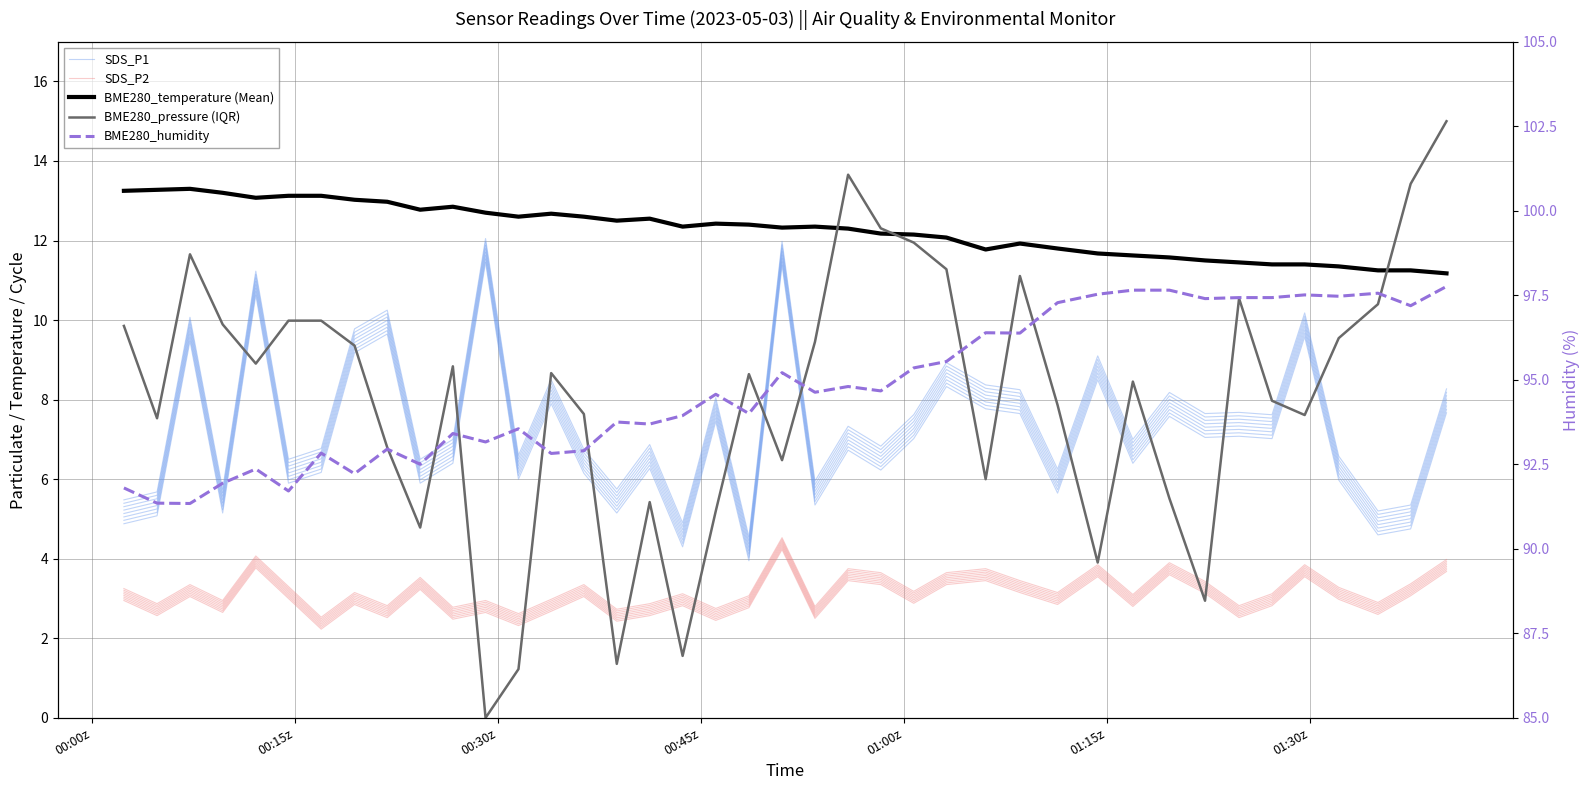

What position from the left is 01:30z?

7